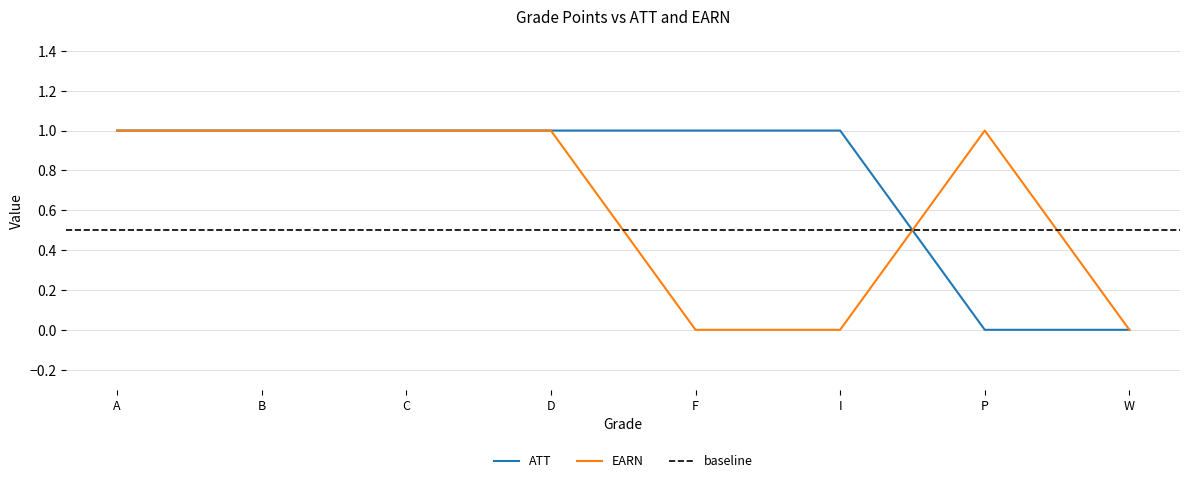

Does the chart have visible grid lines?

Yes